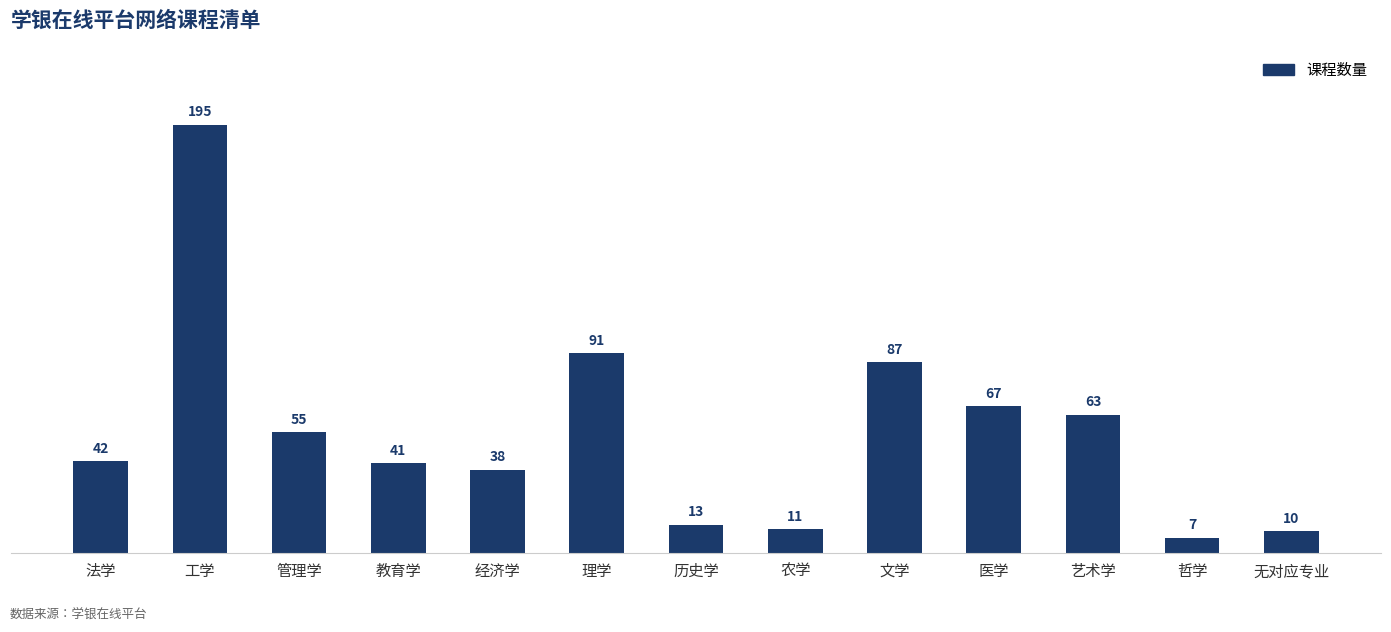

Which category has the highest value across all series?

工学